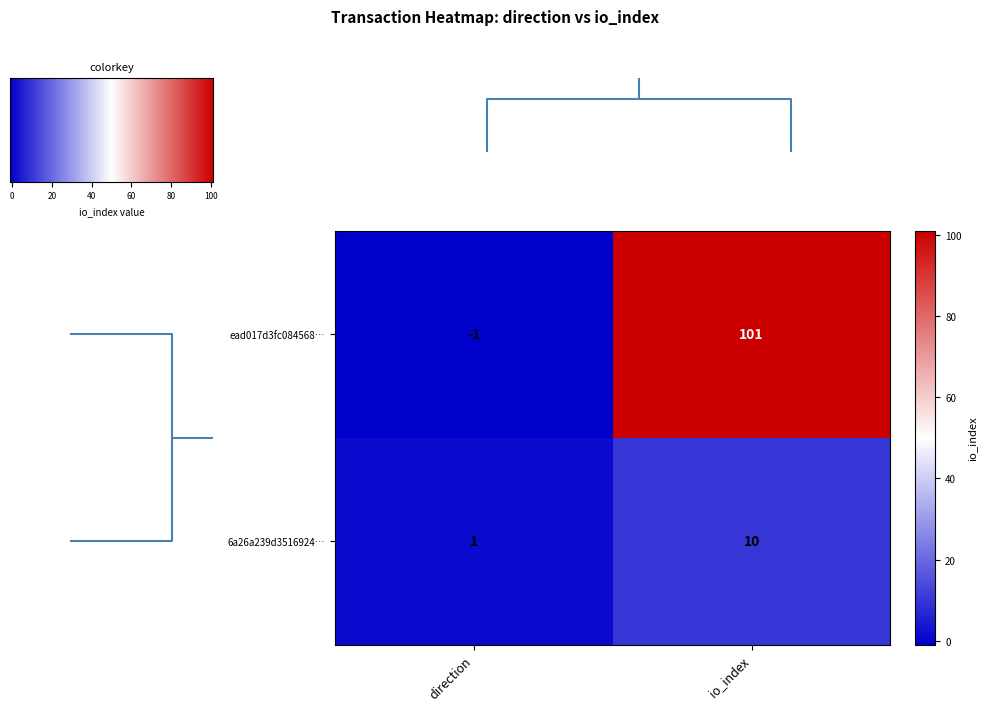

List the labels in order of ead017d3fc084568… value, smallest first.

direction, io_index